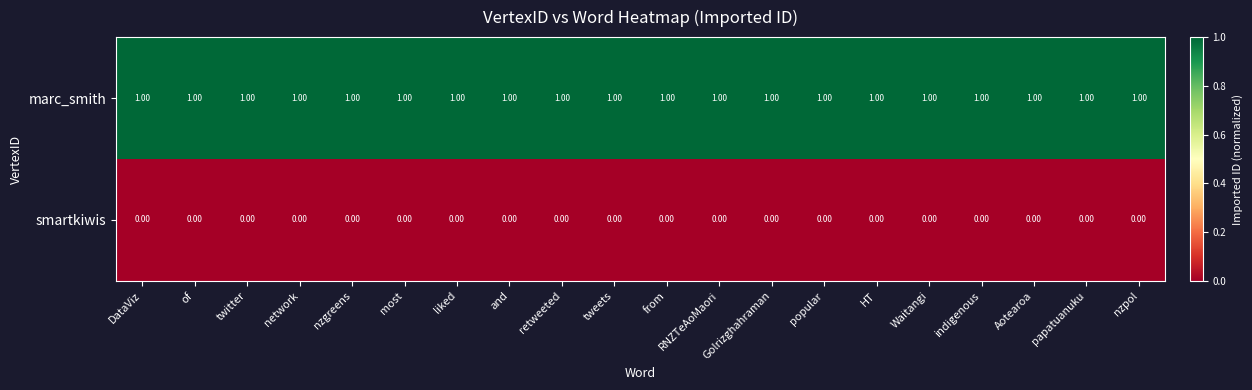

At how many categories does at least one series exceed 0?

20